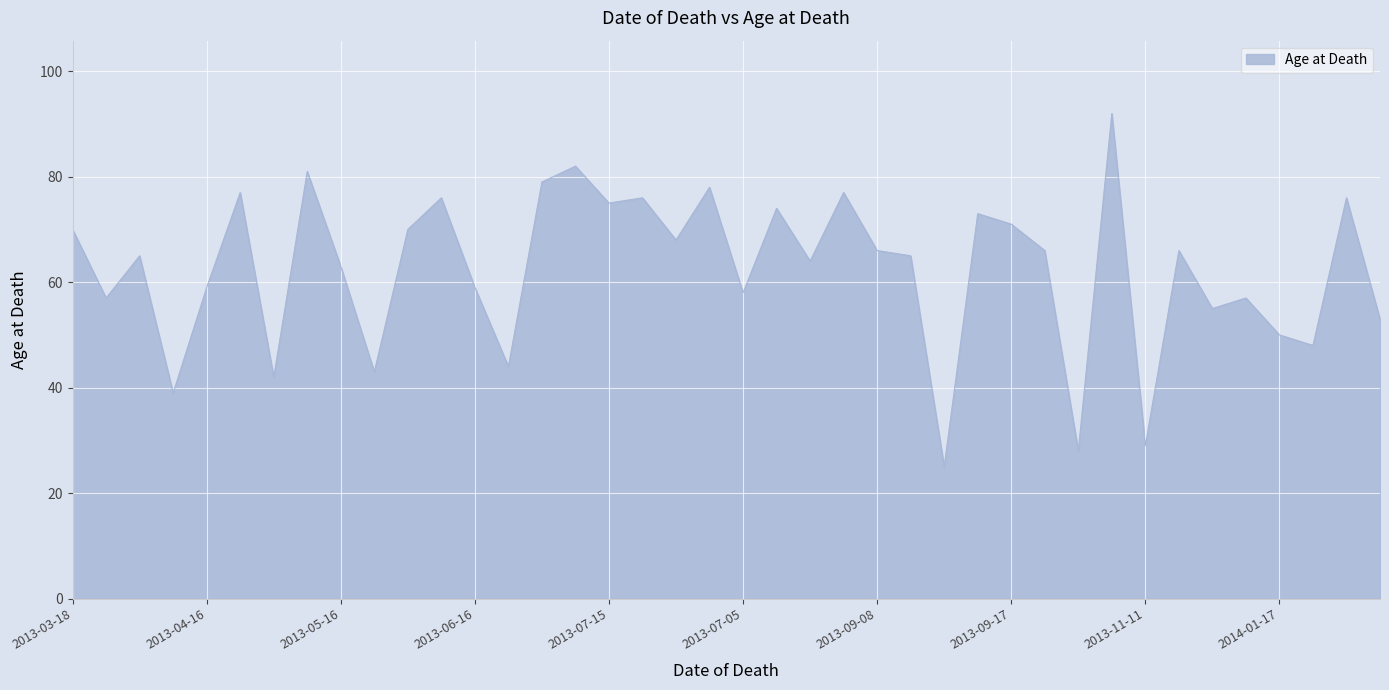

What is the average value?

62